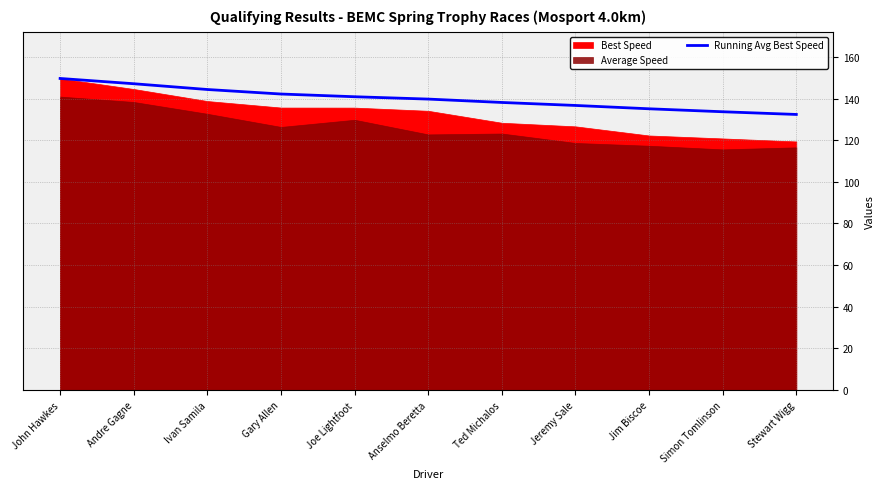

How many values are below 139?

5